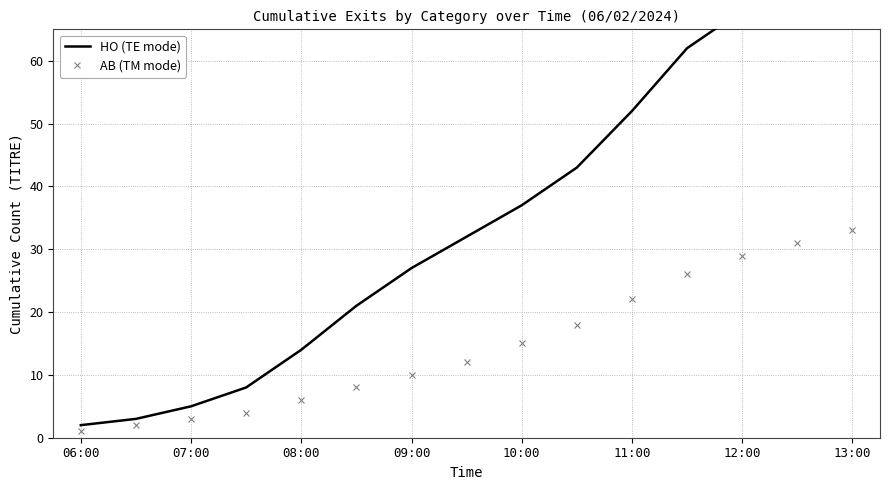

True or false: AB (TM mode) and HO (TE mode) cross at least once.

False